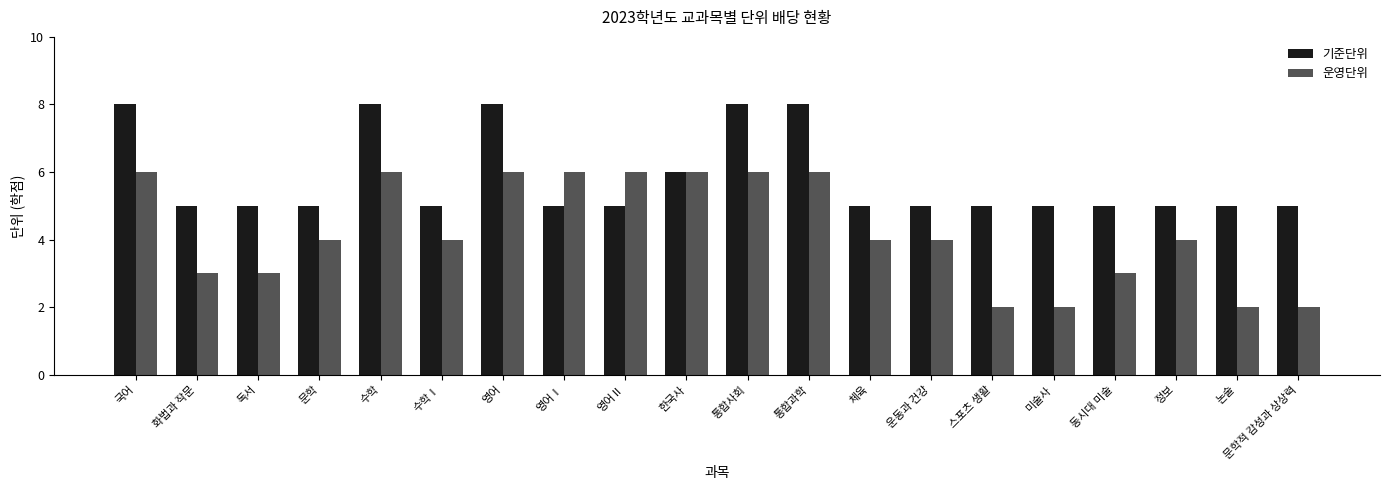

What is the highest value of the 기준단위 series?

8